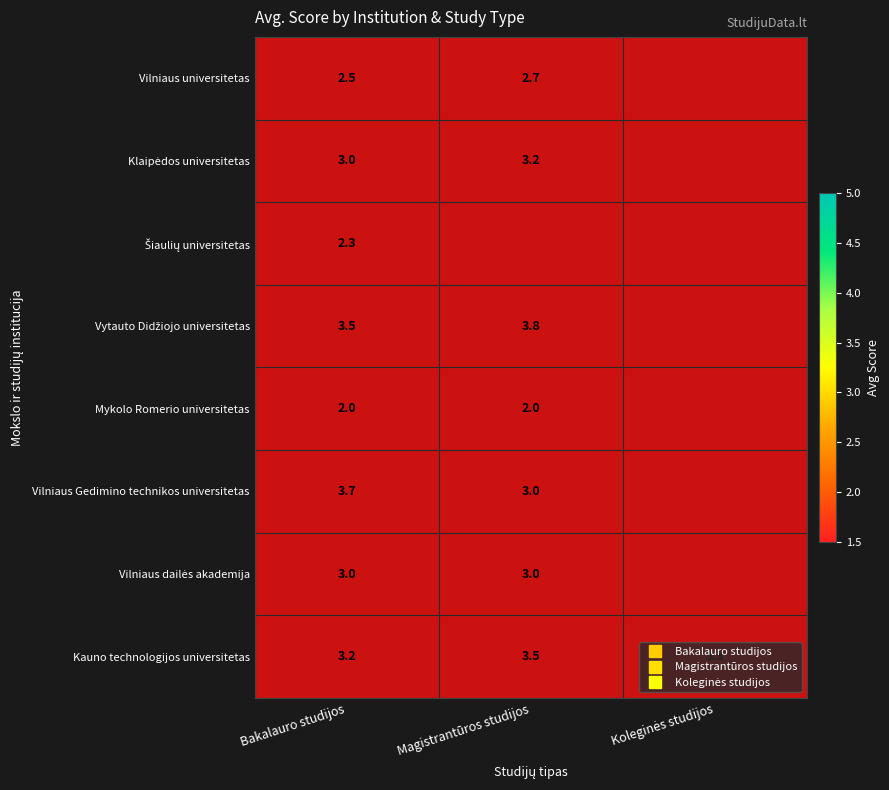

Is the value of Vytauto Didžiojo universitetas at Bakalauro studijos greater than the value of Vilniaus universitetas at Magistrantūros studijos?

Yes